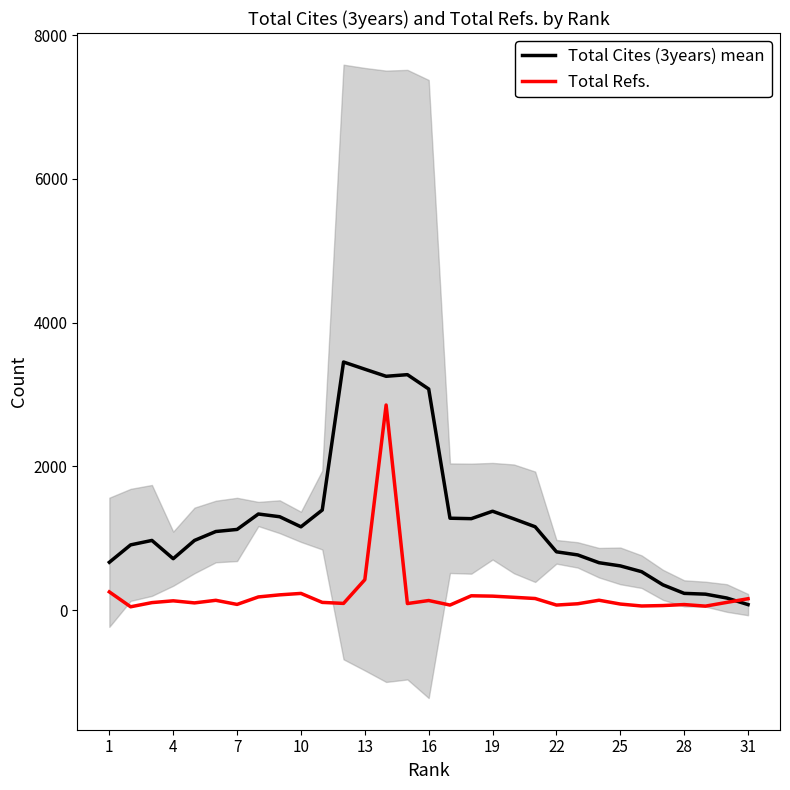

Which series has the largest total across all categories?

Total Cites (3years) mean